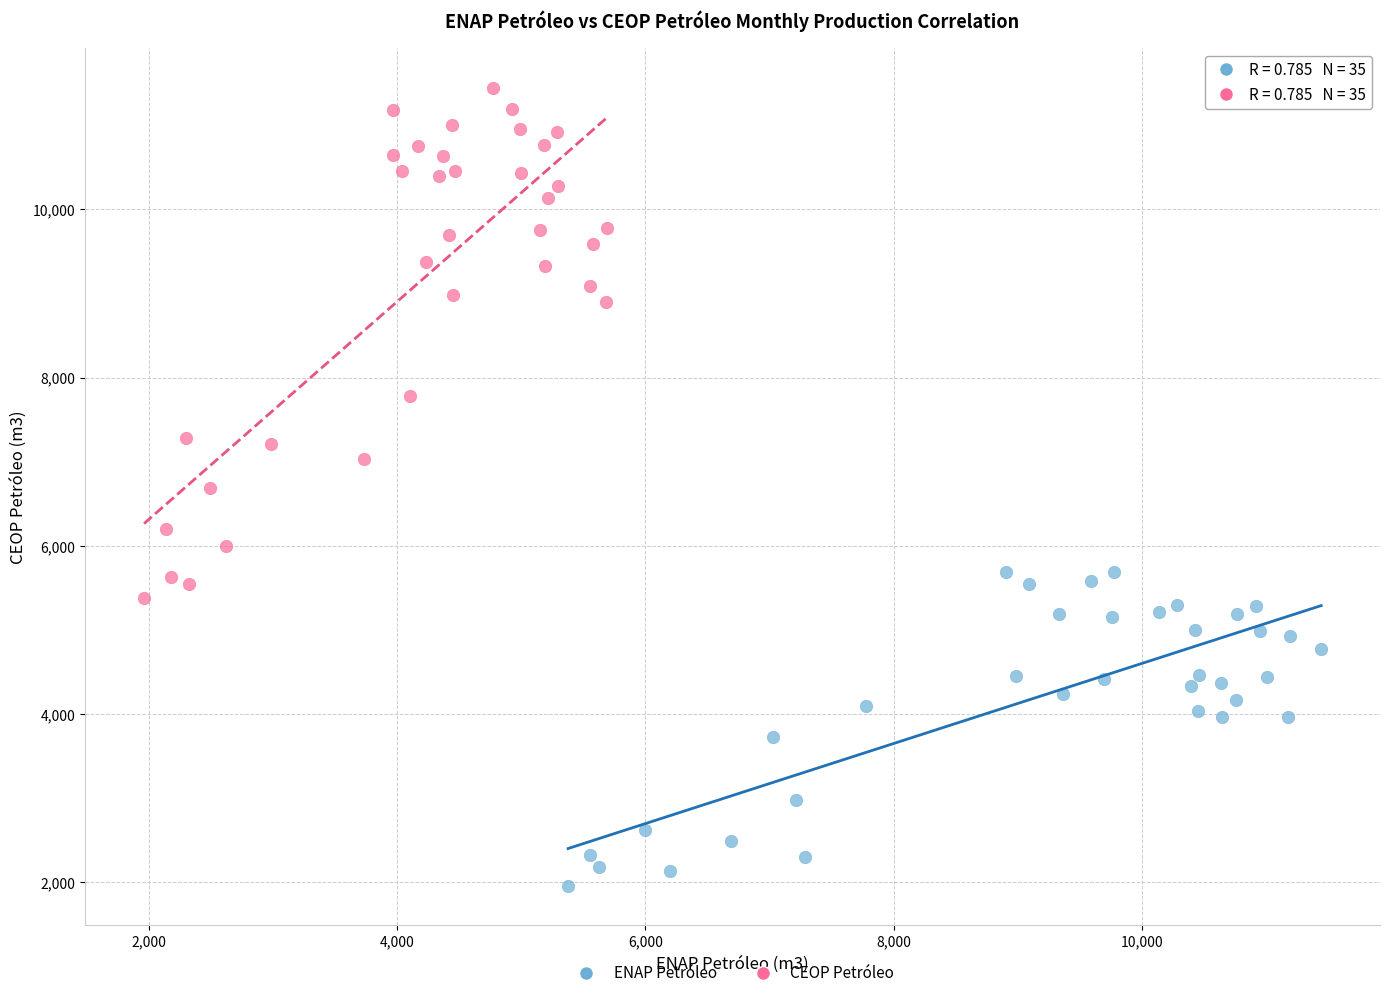

Which series contains the highest Y value?

CEOP Petróleo